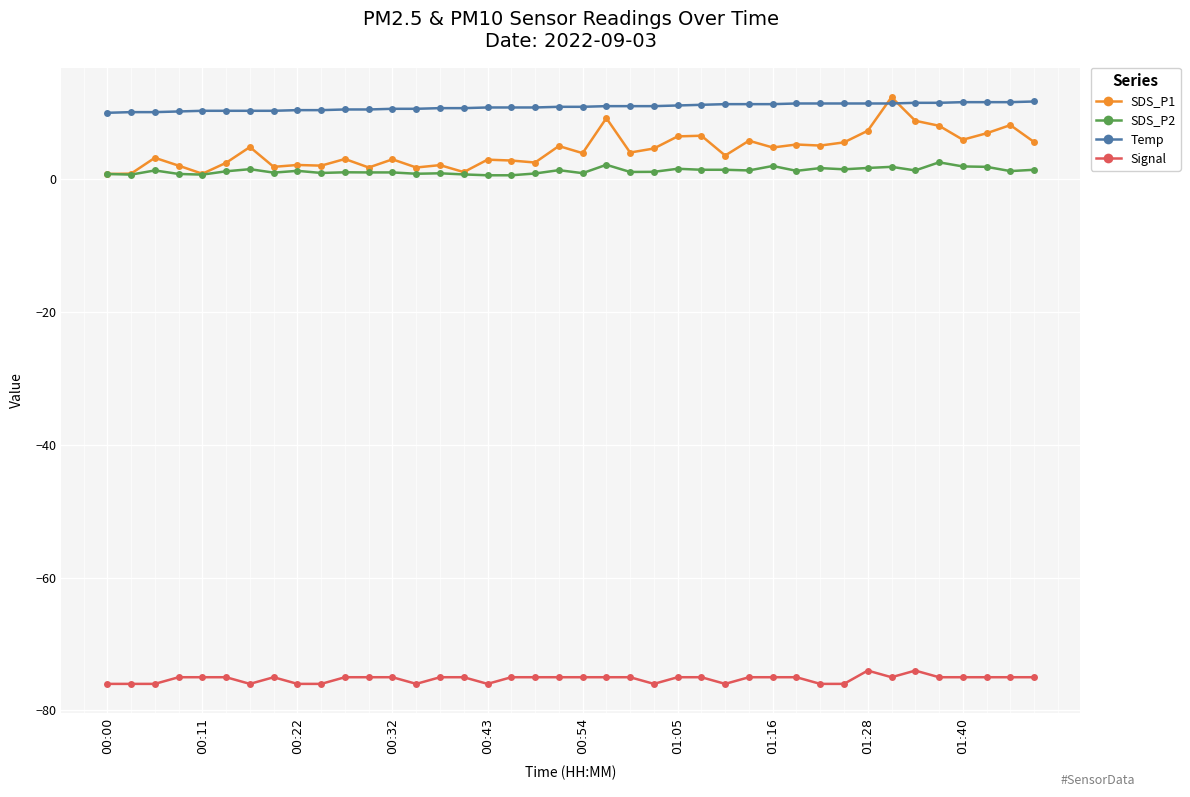

What is the value of the Temp point at the 34th from the left?

11.3